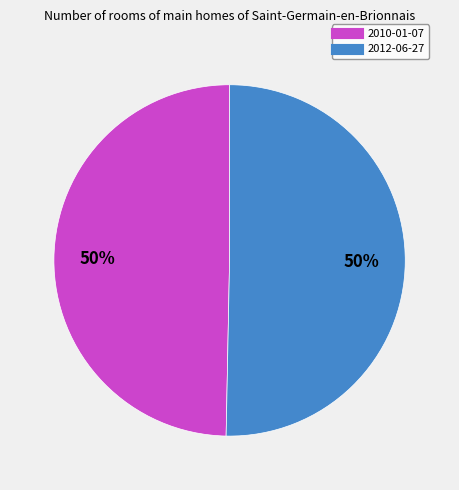

What is the ratio of the value at 2012-06-27 to the value at 2010-01-07?

1.0